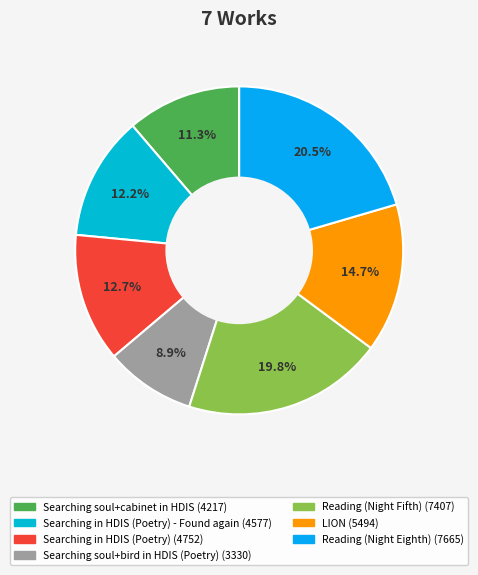

To the nearest percent, what is the difference between the largest and smallest slice percentages?

12%